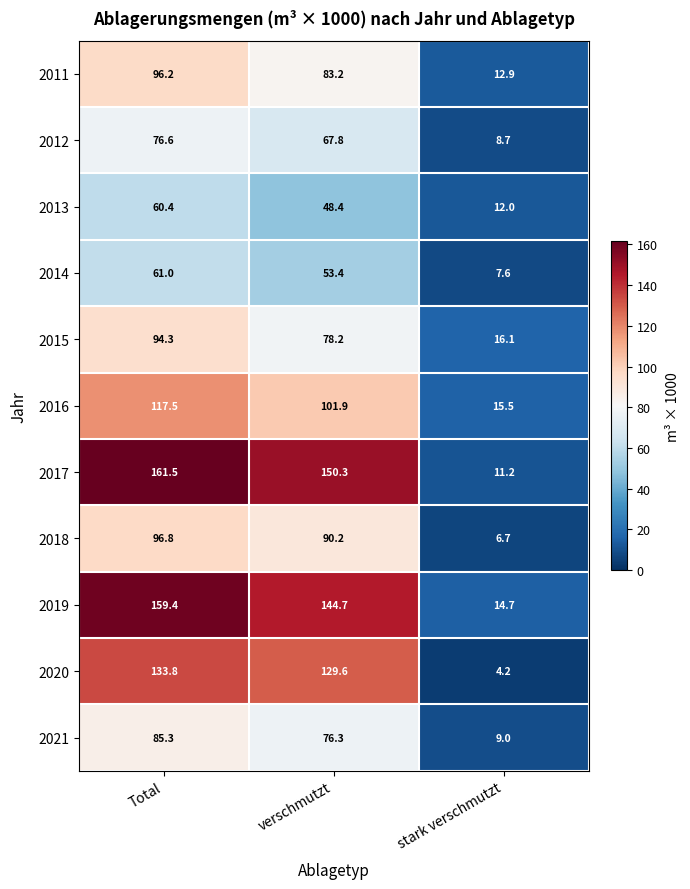

True or false: 2012 has a value of 67.8 at verschmutzt.

True